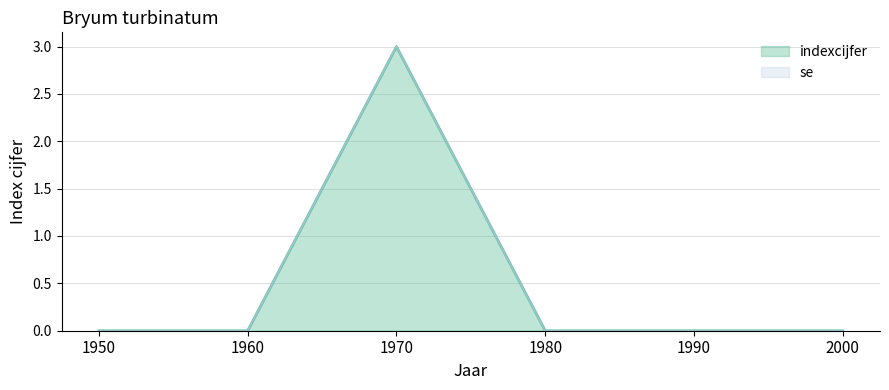

Reading left to right, extract all data points from this chart.

1950=0	1960=0	1970=3	1980=0	1990=0	2000=0